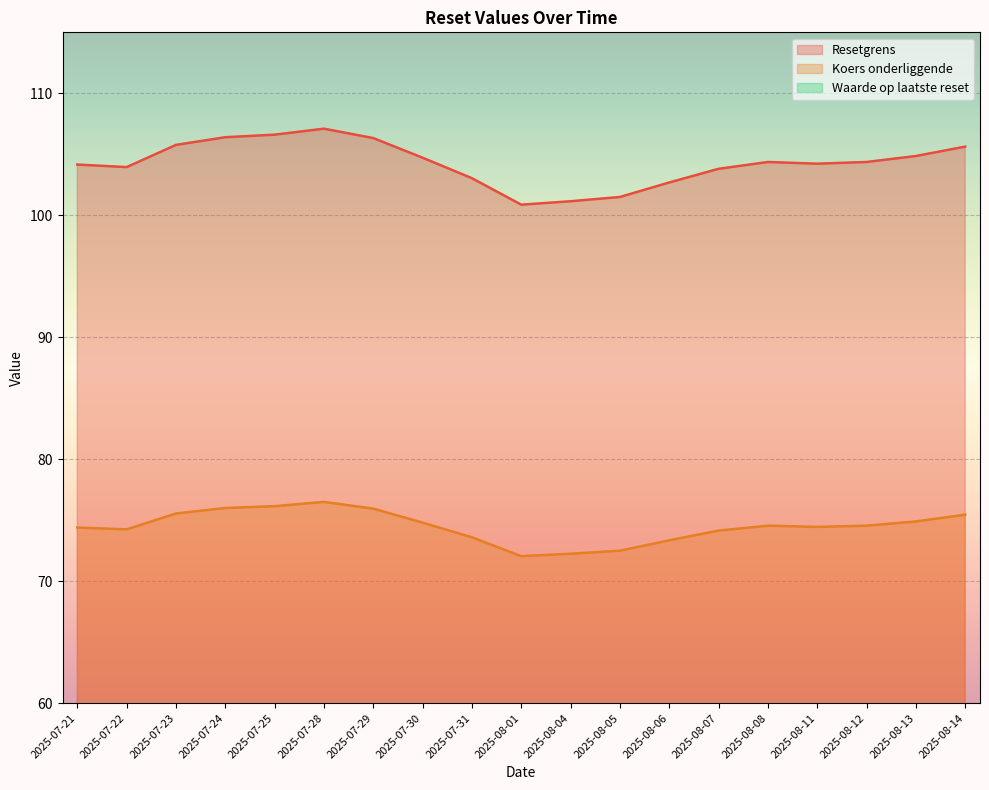

Reading left to right, transcribe all the data shown in this chart.

Resetgrens: 2025-07-21=104.2	2025-07-22=104.0	2025-07-23=105.8	2025-07-24=106.4	2025-07-25=106.6	2025-07-28=107.1	2025-07-29=106.3	2025-07-30=104.7	2025-07-31=103.0	2025-08-01=100.9	2025-08-04=101.2	2025-08-05=101.5	2025-08-06=102.7	2025-08-07=103.8	2025-08-08=104.4	2025-08-11=104.2	2025-08-12=104.4	2025-08-13=104.9	2025-08-14=105.6
Koers onderliggende: 2025-07-21=74.4	2025-07-22=74.2	2025-07-23=75.5	2025-07-24=76.0	2025-07-25=76.2	2025-07-28=76.5	2025-07-29=76.0	2025-07-30=74.8	2025-07-31=73.6	2025-08-01=72.0	2025-08-04=72.2	2025-08-05=72.5	2025-08-06=73.3	2025-08-07=74.2	2025-08-08=74.5	2025-08-11=74.5	2025-08-12=74.5	2025-08-13=74.9	2025-08-14=75.5
Waarde op laatste reset: 2025-07-21=5.0	2025-07-22=5.0	2025-07-23=4.8	2025-07-24=4.8	2025-07-25=4.8	2025-07-28=4.7	2025-07-29=4.8	2025-07-30=4.9	2025-07-31=5.1	2025-08-01=5.3	2025-08-04=5.3	2025-08-05=5.2	2025-08-06=5.1	2025-08-07=5.0	2025-08-08=5.0	2025-08-11=5.0	2025-08-12=5.0	2025-08-13=4.9	2025-08-14=4.8